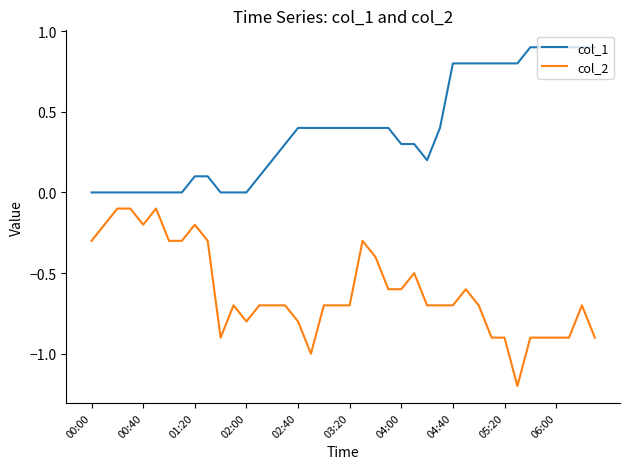

Which series has the largest total across all categories?

col_1